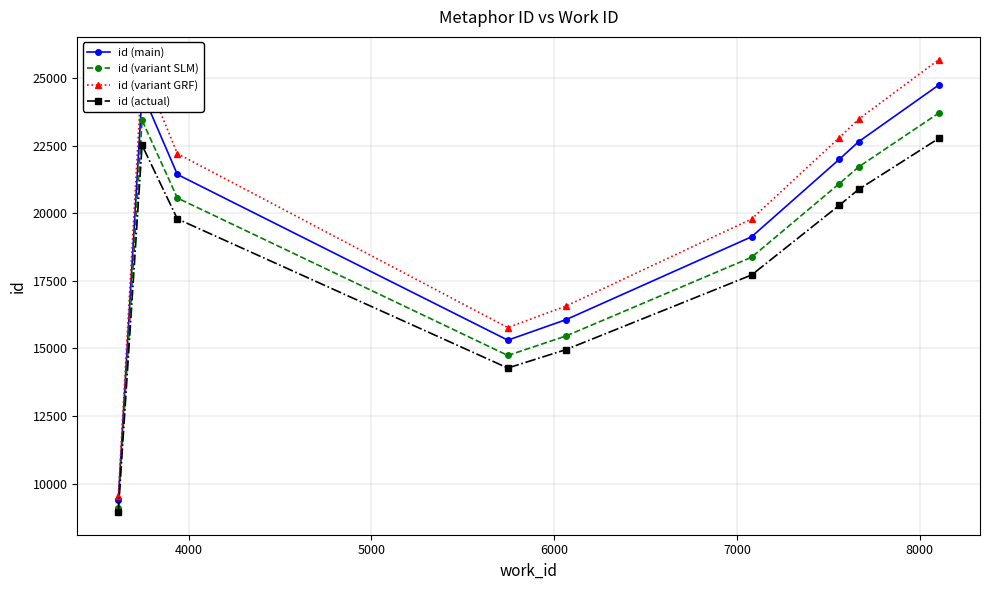

How many interior local peaks does the id (main) series have?

1